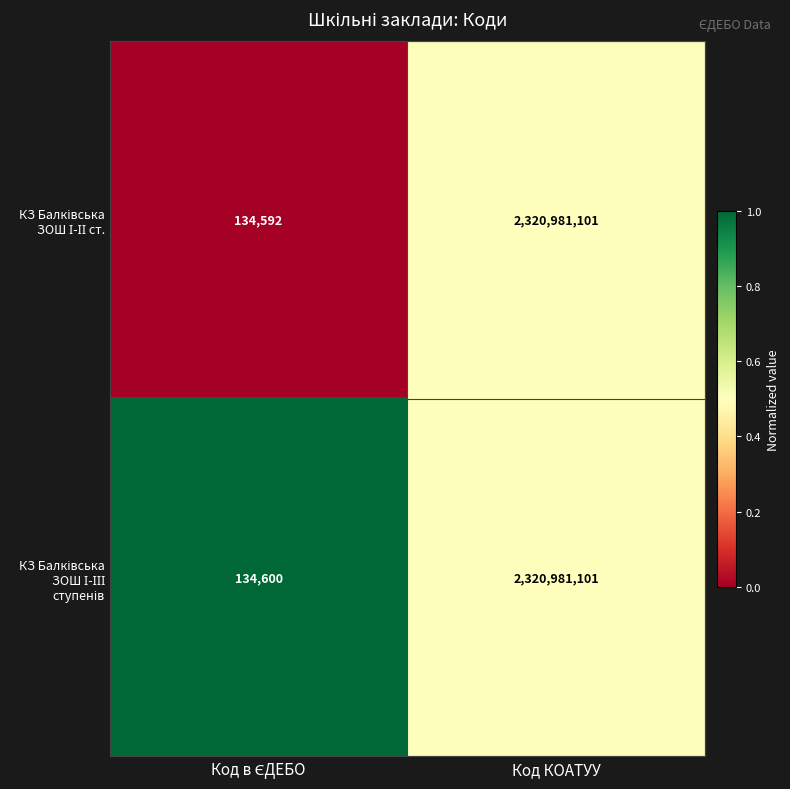

At which category is the sum across all series the highest?

Код КОАТУУ